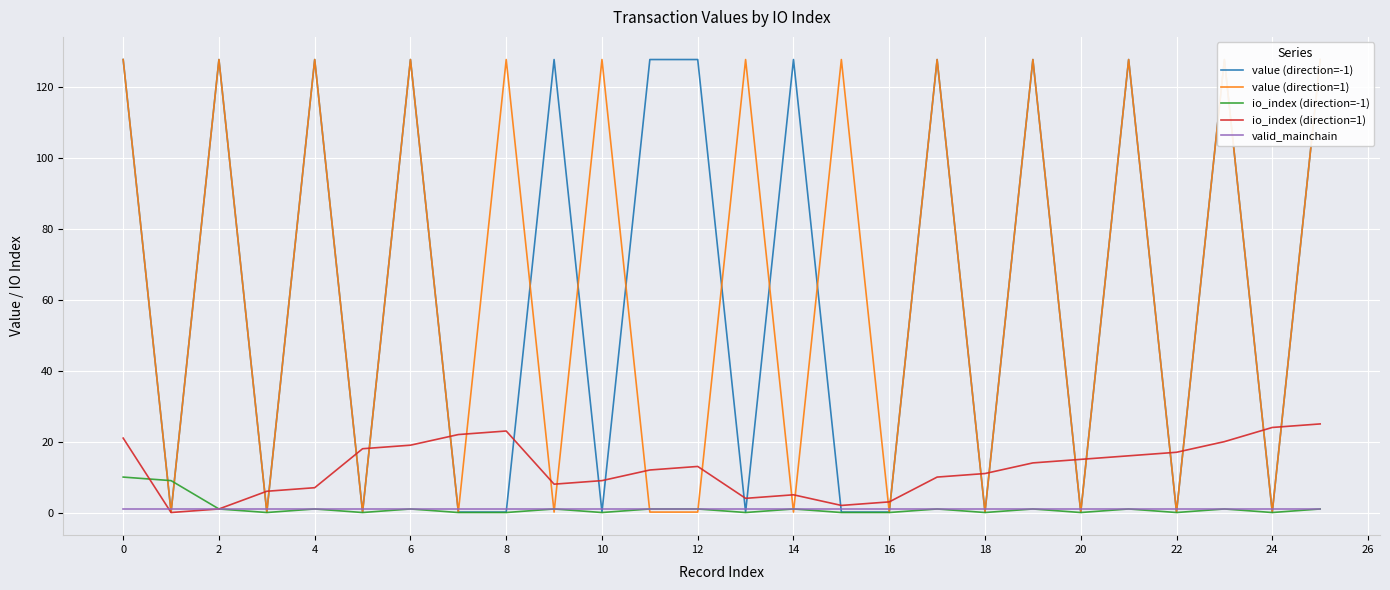

What is the spread (max minus min) of values at 16?

127.7